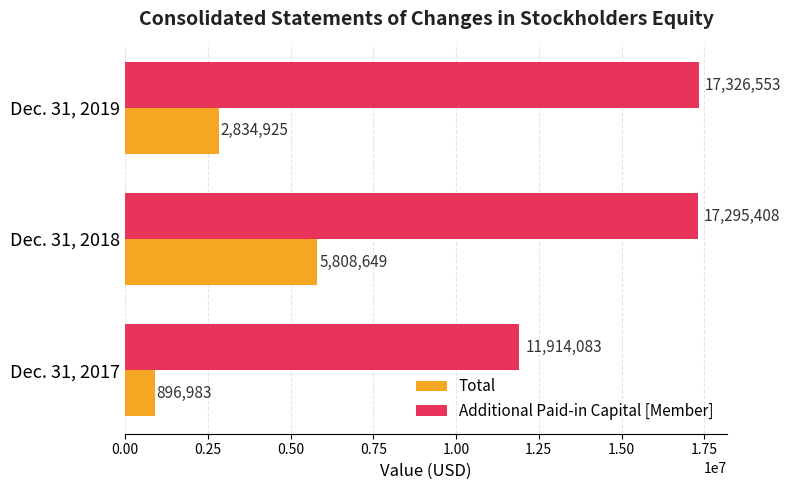

Count the number of data series in this chart.

2